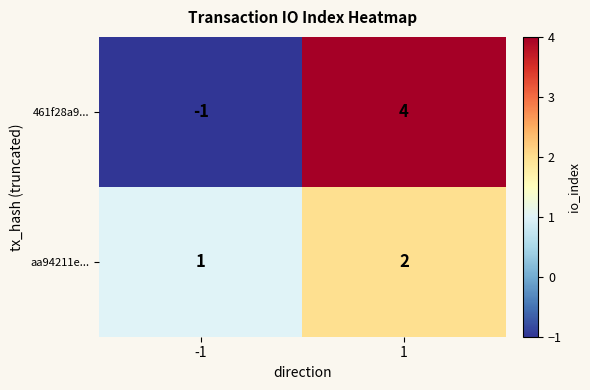

Count the number of categories in the chart.

2